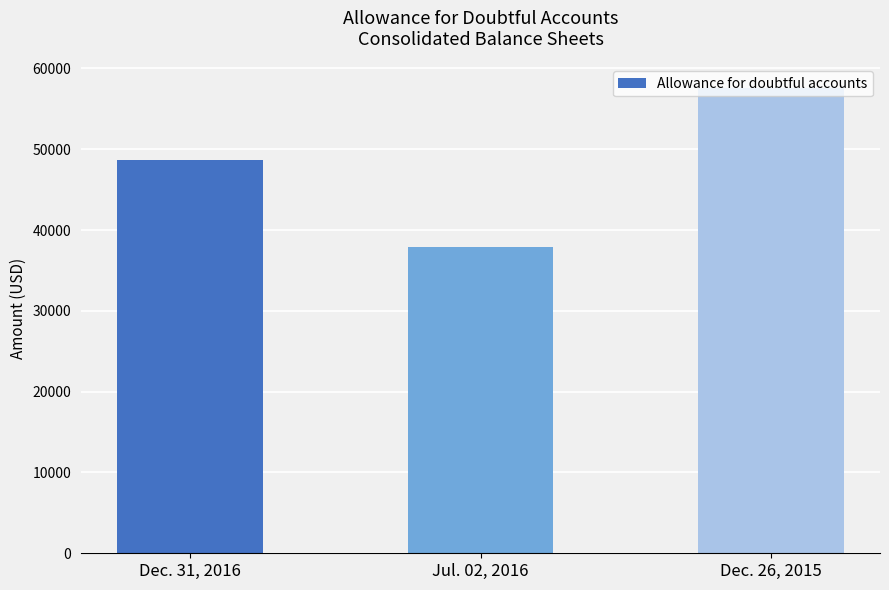

Which category has the highest value across all series?

Dec. 26, 2015